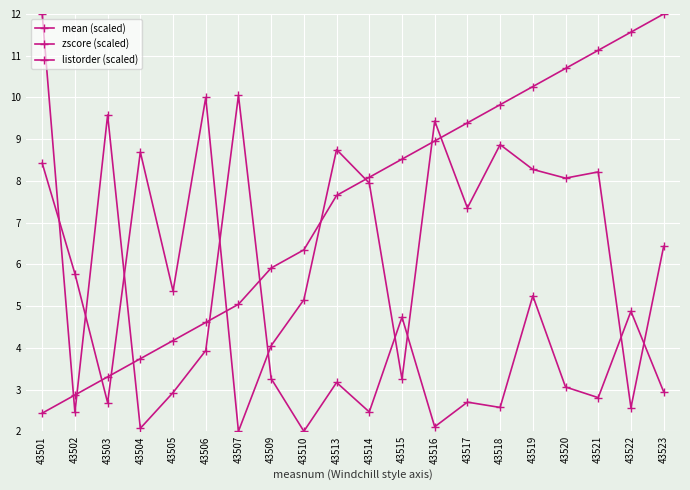

The listorder (scaled) series shows 1.6 at 43502. True or false?

False